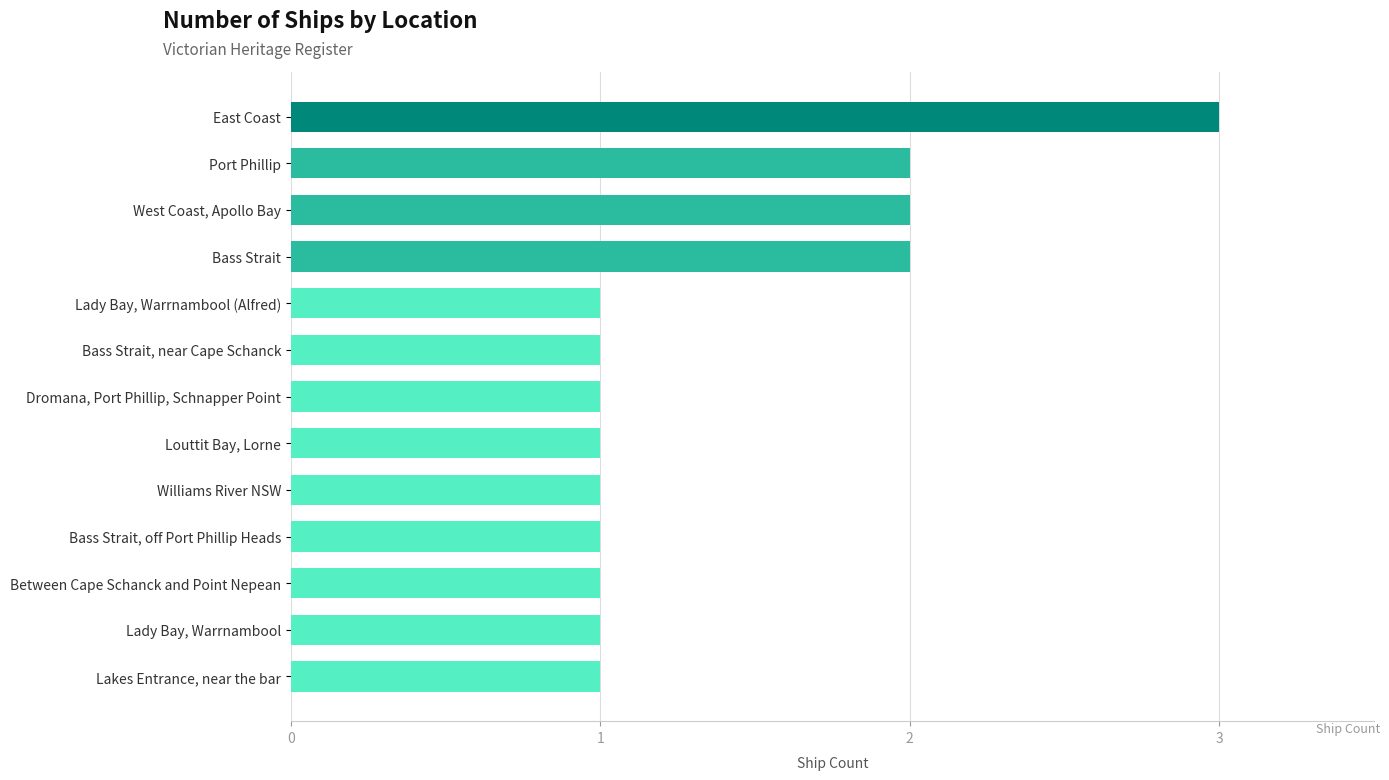

The chart shows a value of 0 at Lakes Entrance, near the bar. True or false?

False